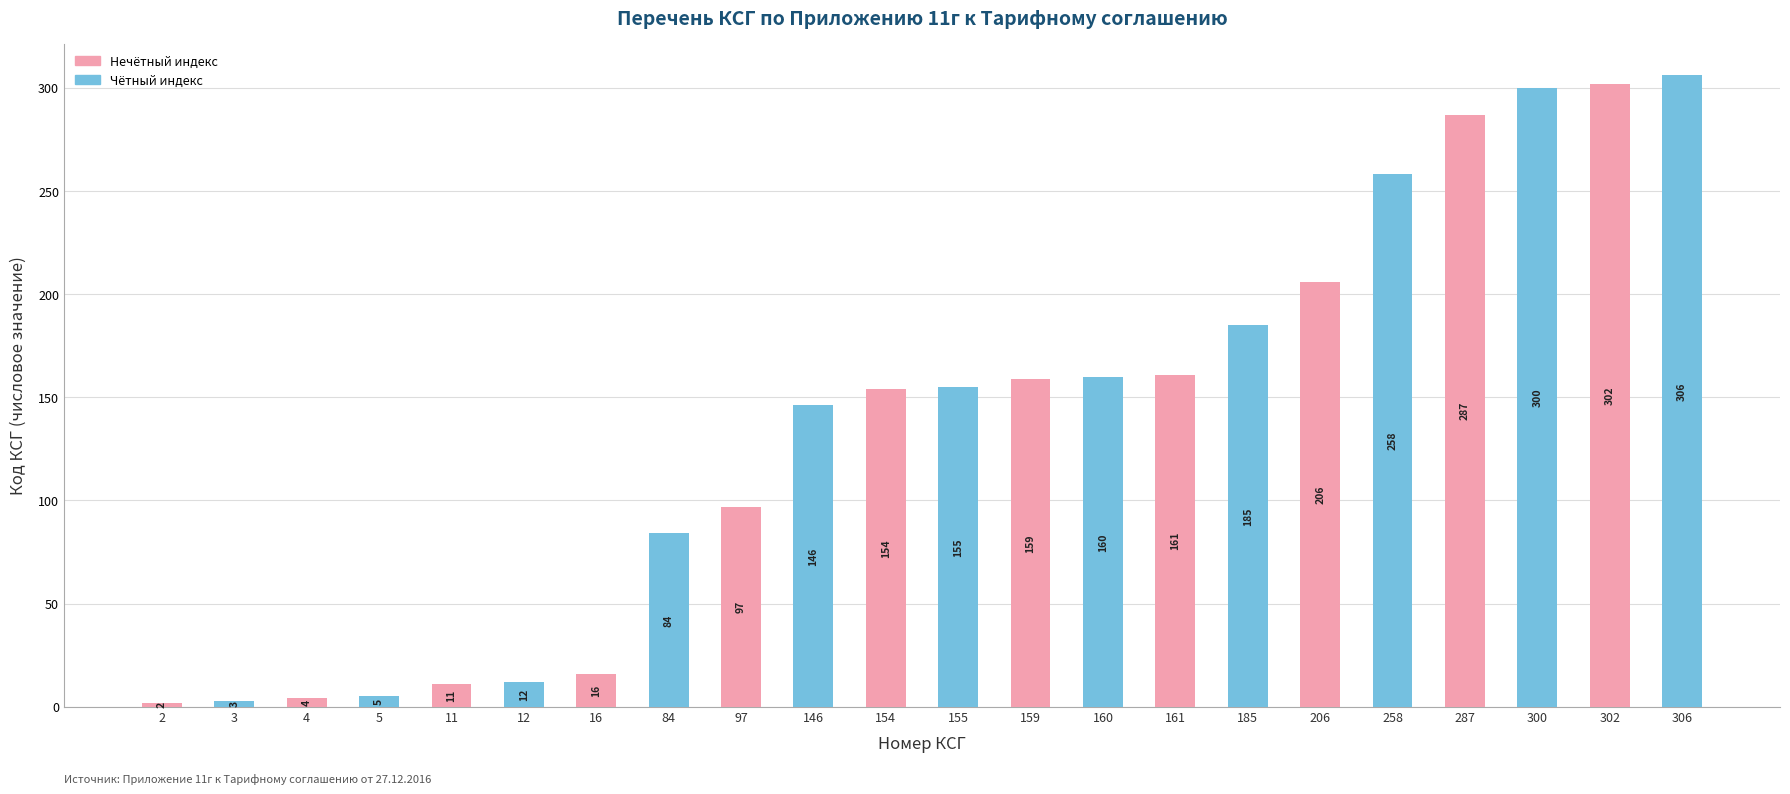

What is the greatest value displayed?

306